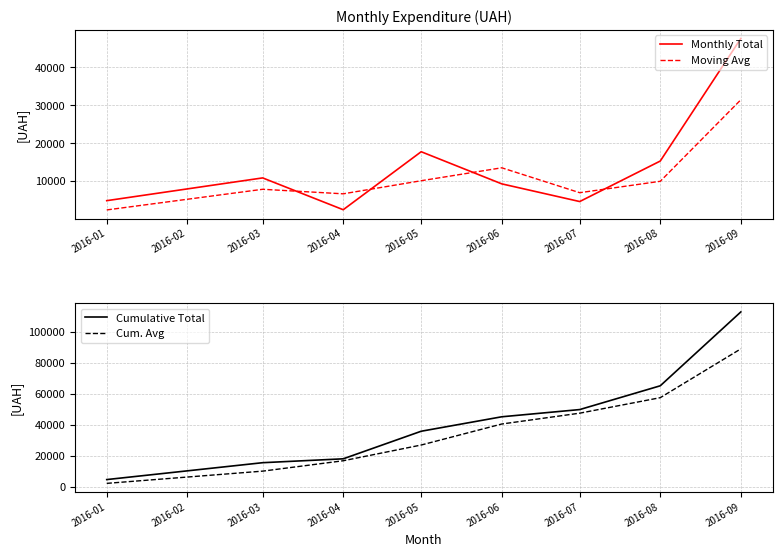

At how many categories does at least one series exceed 55163?

2